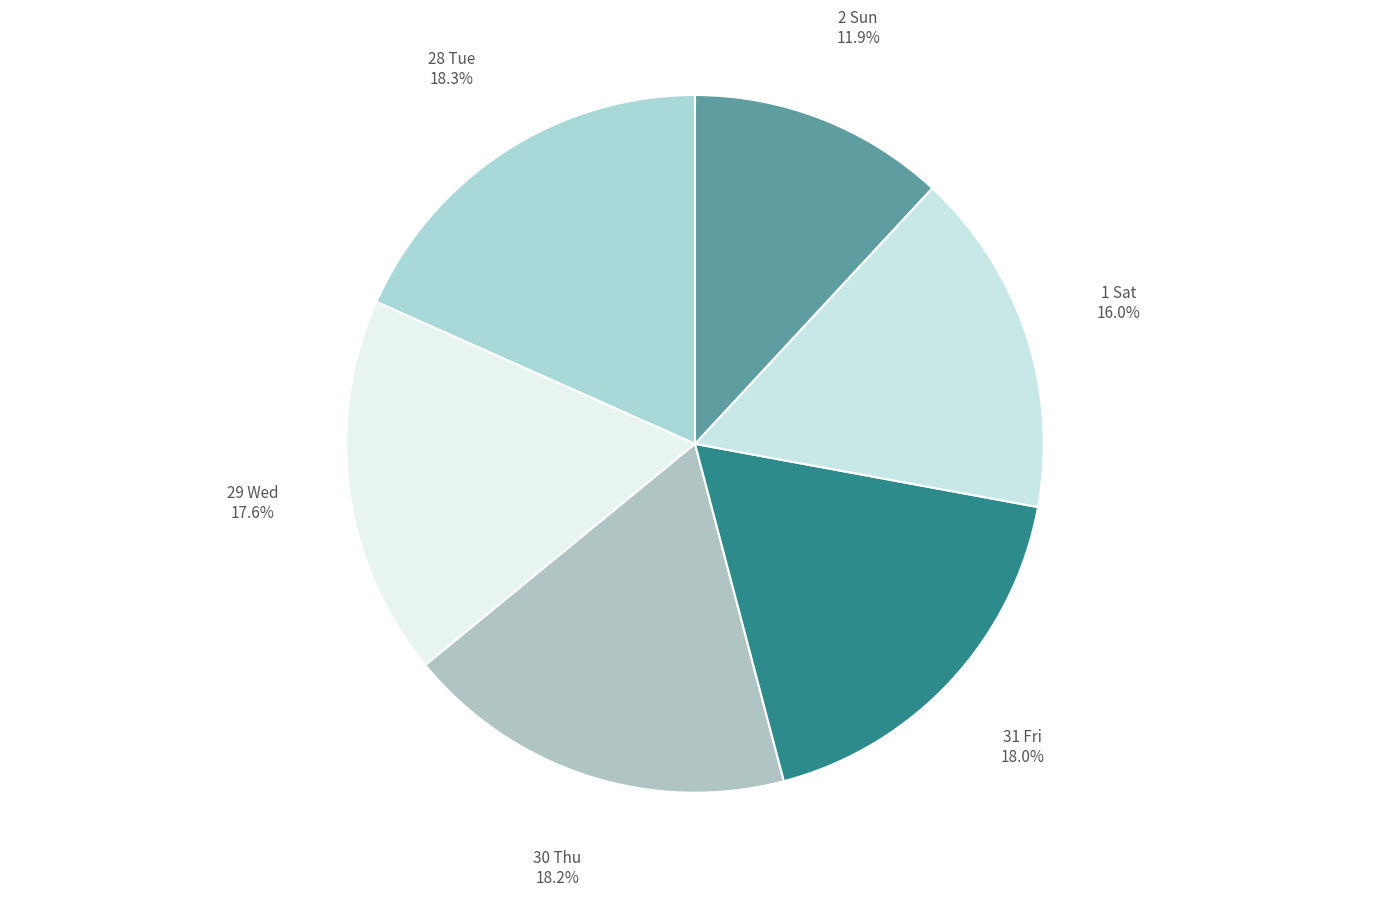

Which slice is the smallest?

2 Sun